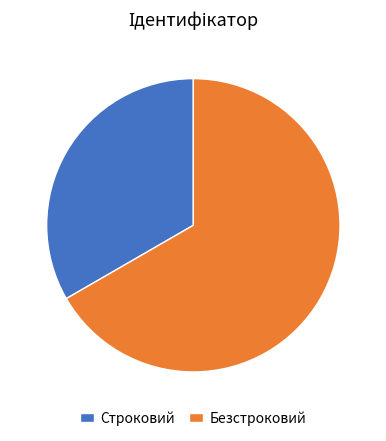

Do Строковий and Безстроковий together represent more than half of the pie?

Yes